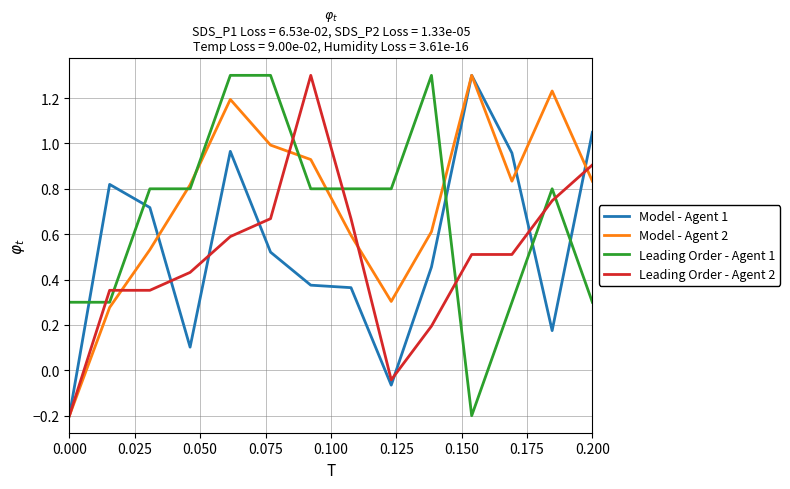

True or false: Leading Order - Agent 2 and Leading Order - Agent 1 cross at least once.

True